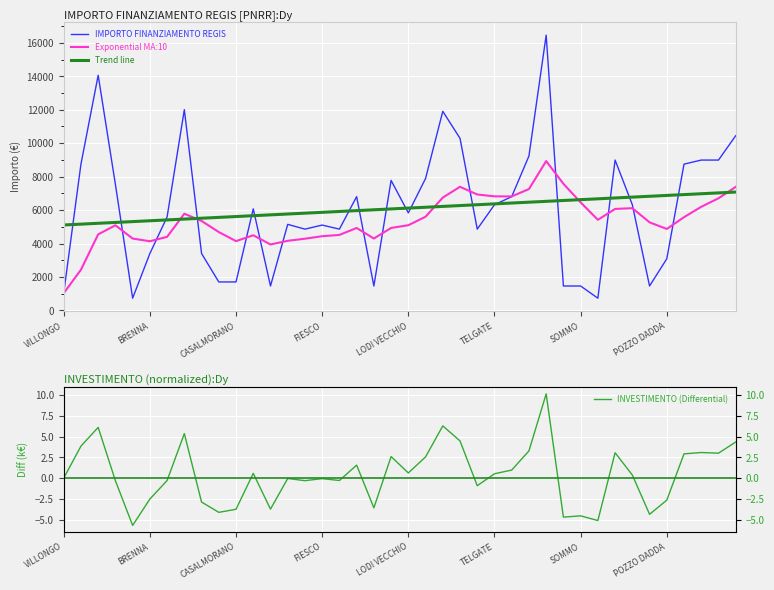

The IMPORTO FINANZIAMENTO REGIS series shows 1458.0 at SOMMO. True or false?

True